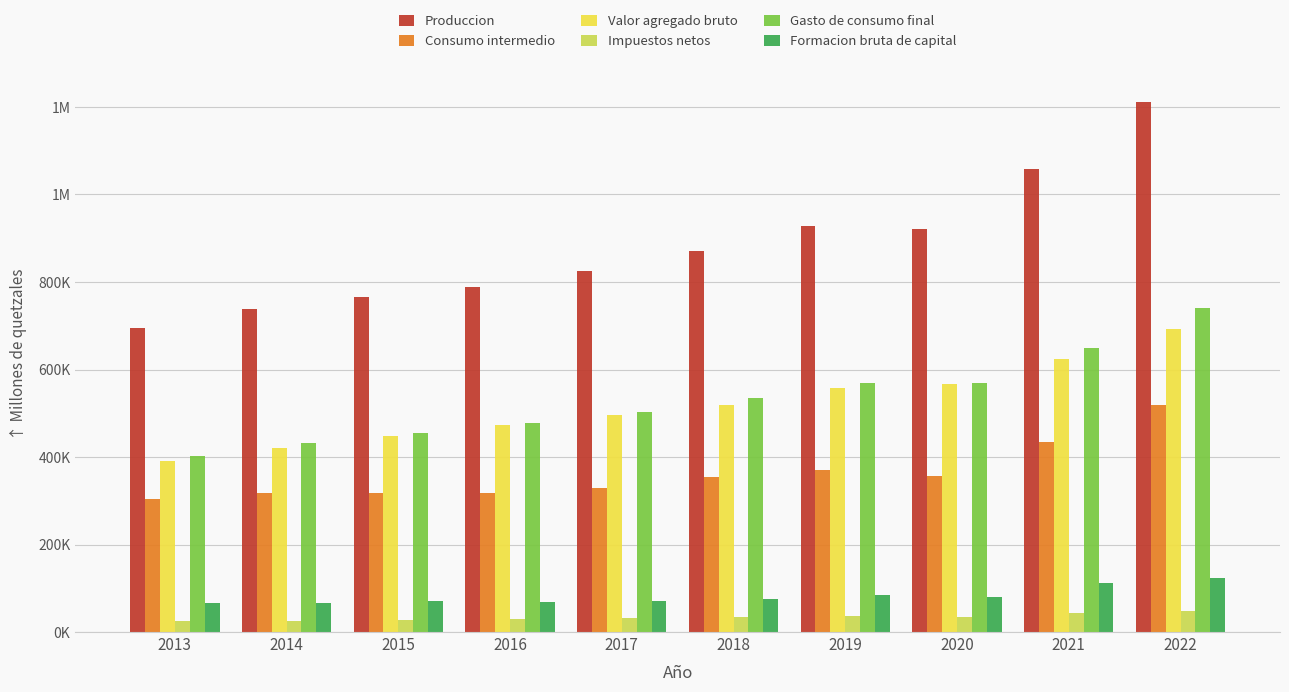

Rank the categories by Produccion value from lowest to highest.

2013, 2014, 2015, 2016, 2017, 2018, 2020, 2019, 2021, 2022